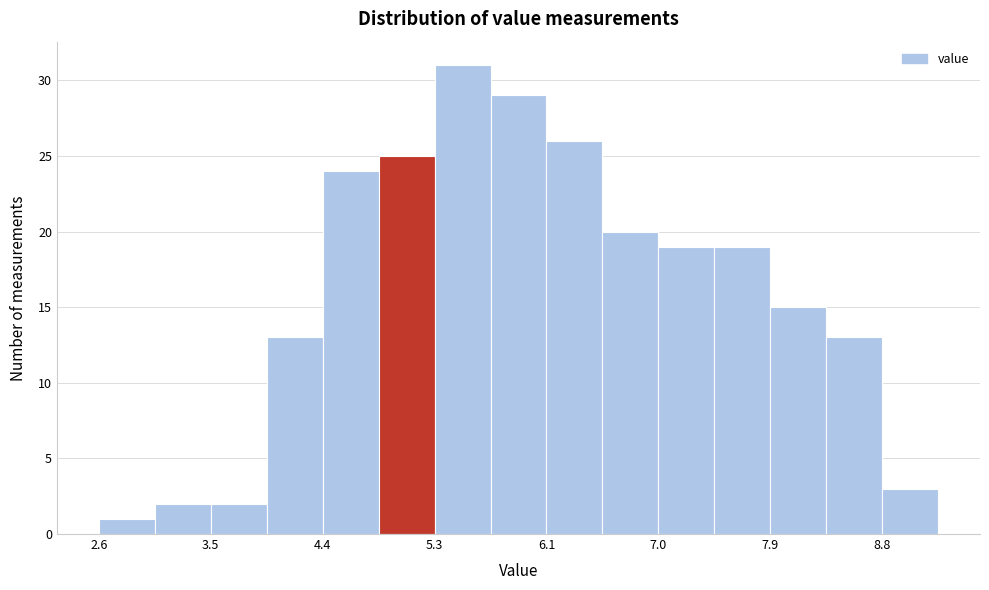

What is the height of the bar covering 4.8 to 5.3 on the x-axis? Neither the bar edges nor the heights are printed on the chart, so give them approximately, as read against the axes.

25